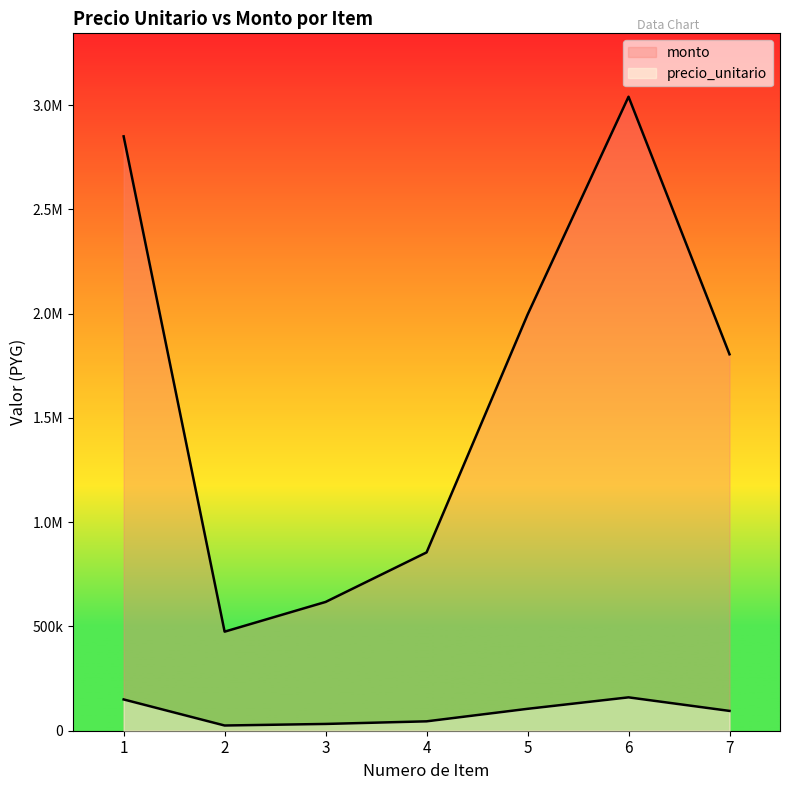

At which category does monto reach its first local peak?

6